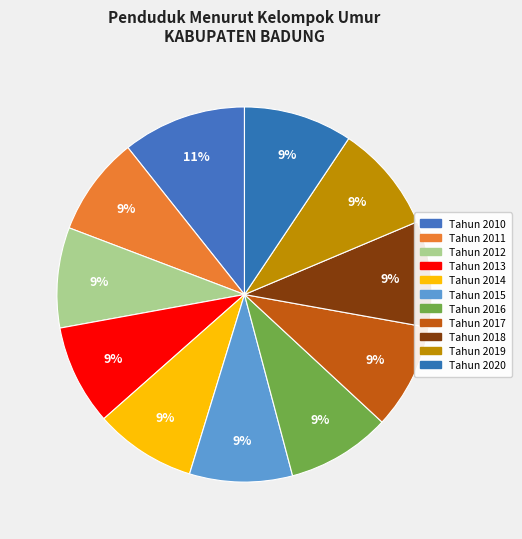

Rank the categories by value from highest to lowest.

Tahun 2010, Tahun 2020, Tahun 2019, Tahun 2018, Tahun 2017, Tahun 2016, Tahun 2015, Tahun 2014, Tahun 2012, Tahun 2013, Tahun 2011